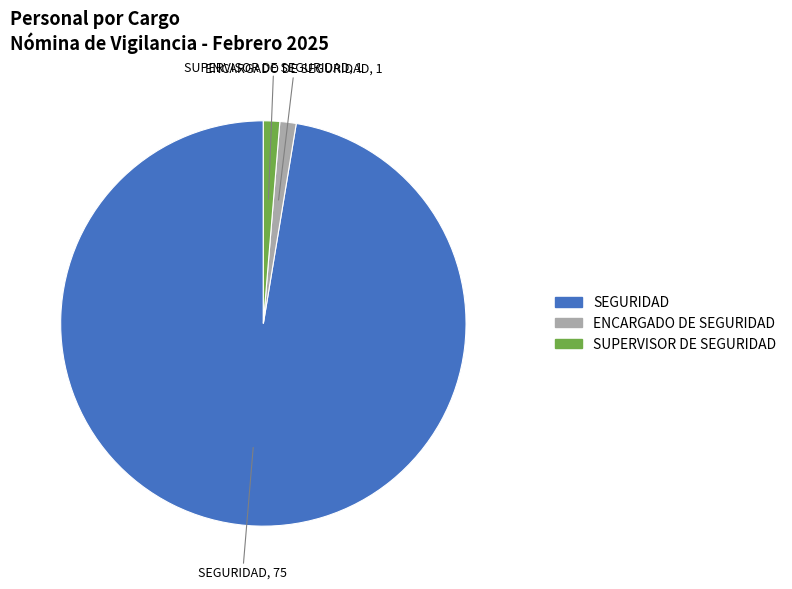

Count the number of slices in the pie.

3